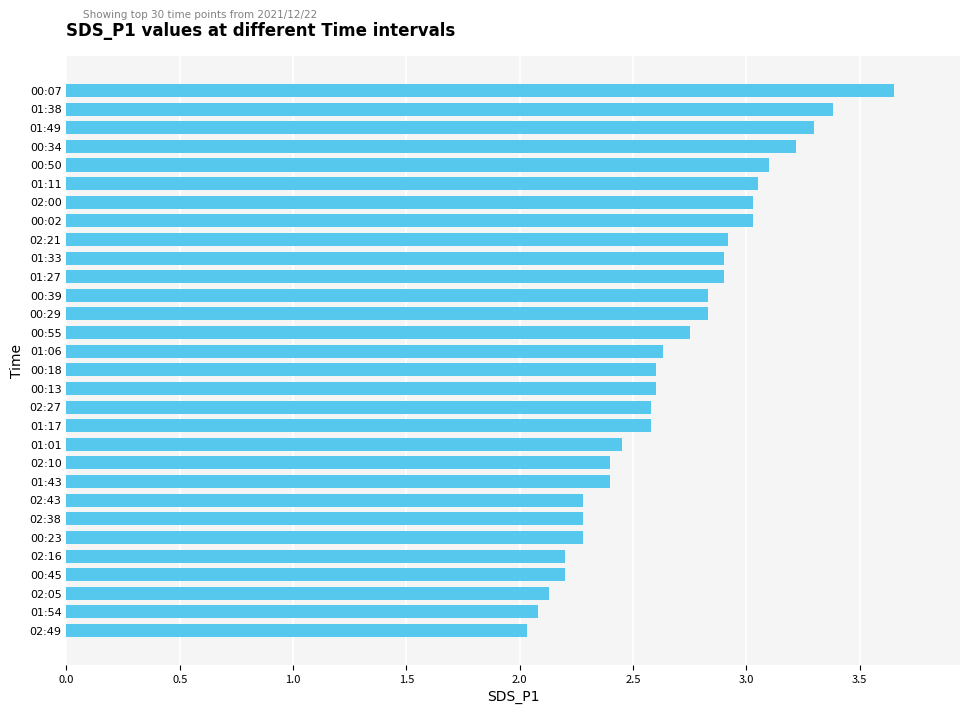

Are the bars horizontal?

Yes